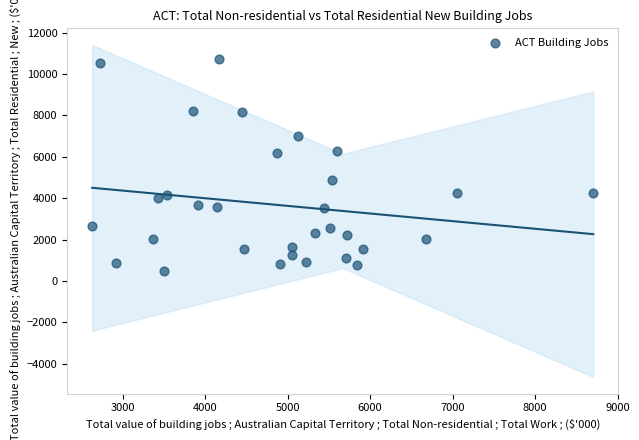

What is the range of X values (max minus min)?

6075